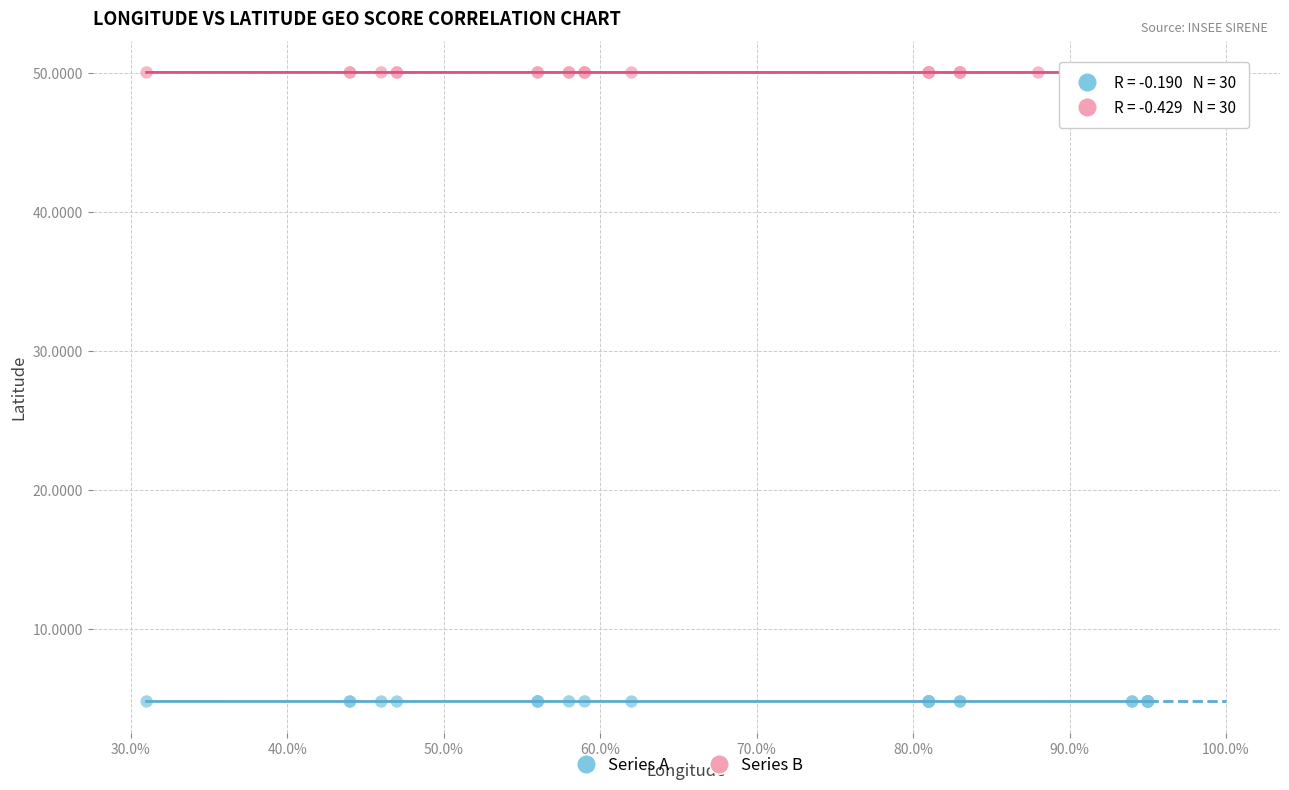

Which series contains the highest Y value?

Series B